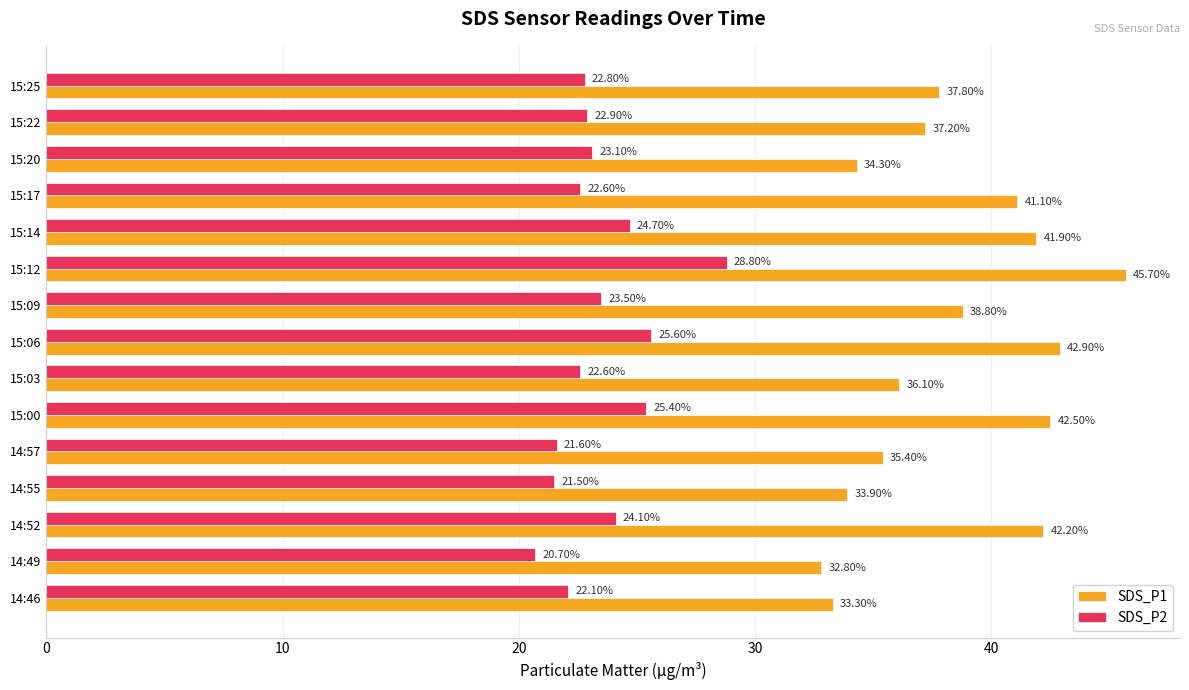

Which label corresponds to the smallest value in the chart?

14:49